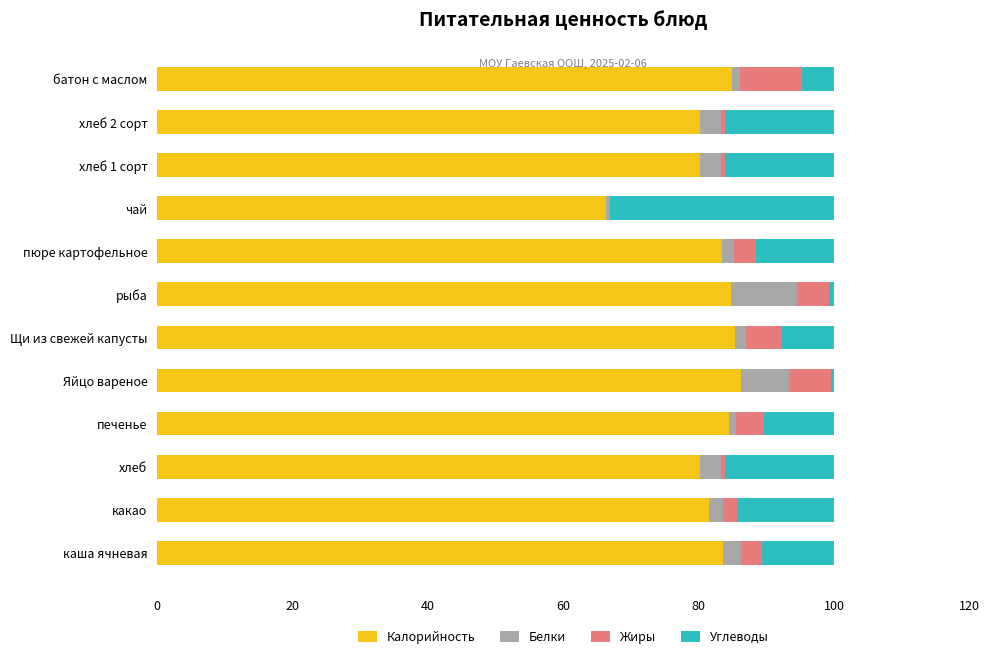

Is it true that Калорийность equals 55.2 at Щи из свежей капусты?

False